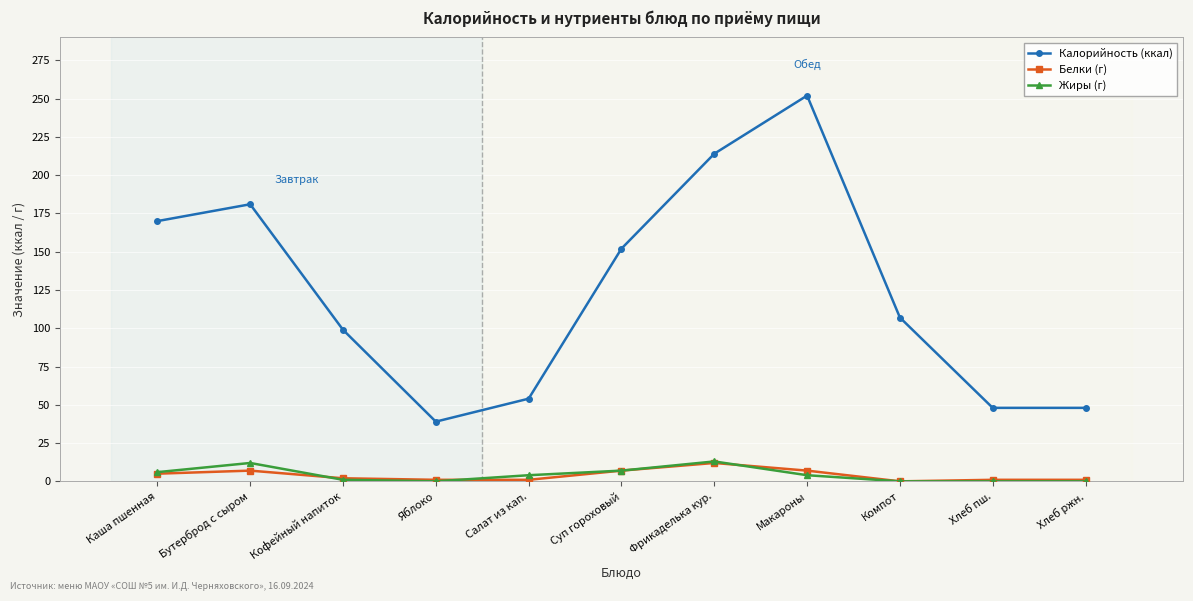

At which label is Калорийность (ккал) closest to 145?

Суп гороховый